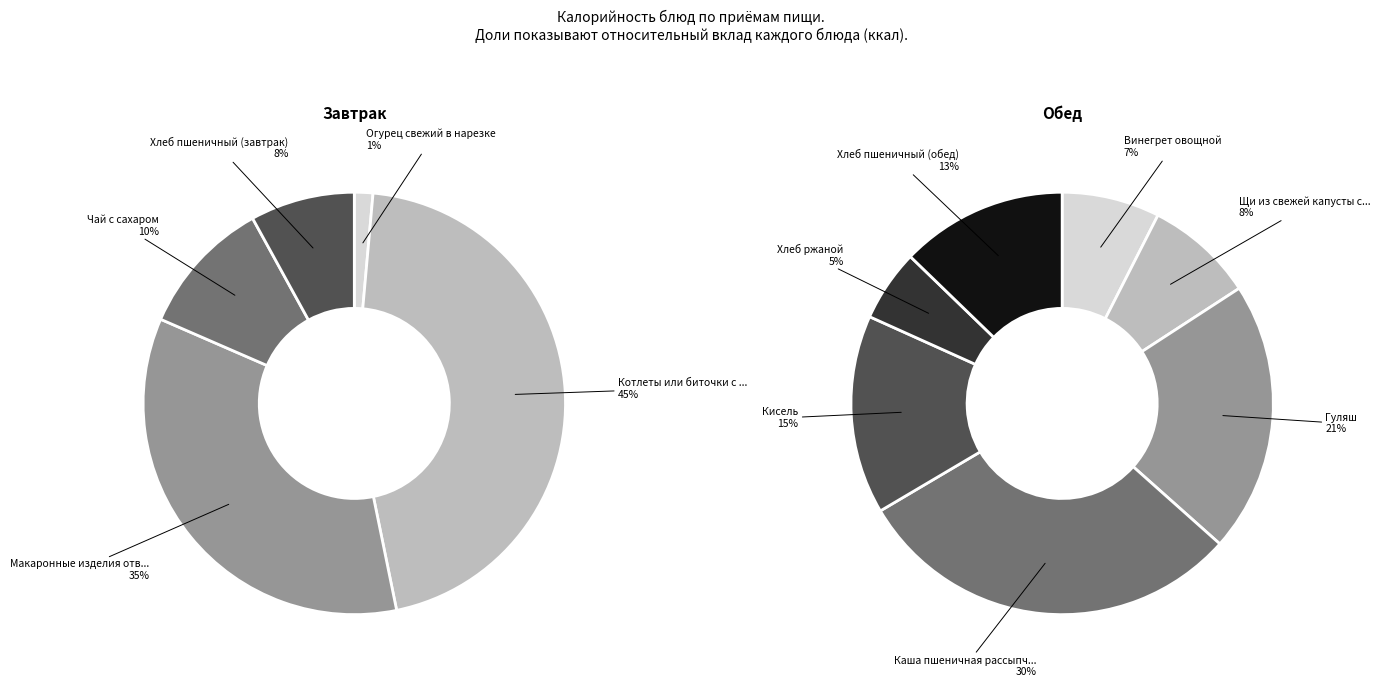

What is the smallest slice in the pie chart?

Огурец свежий в нарезке